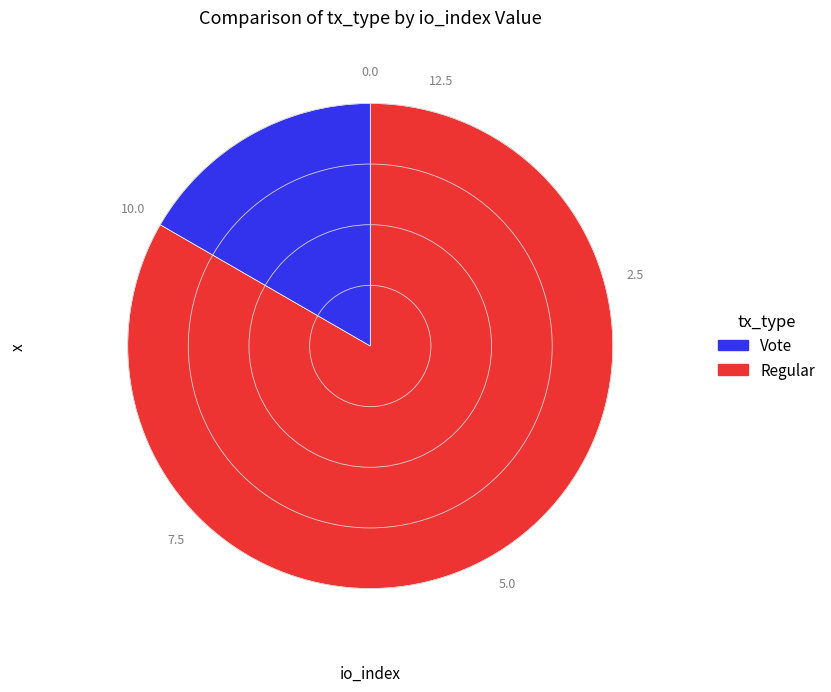

Is there any slice that represents more than half of the pie?

Yes